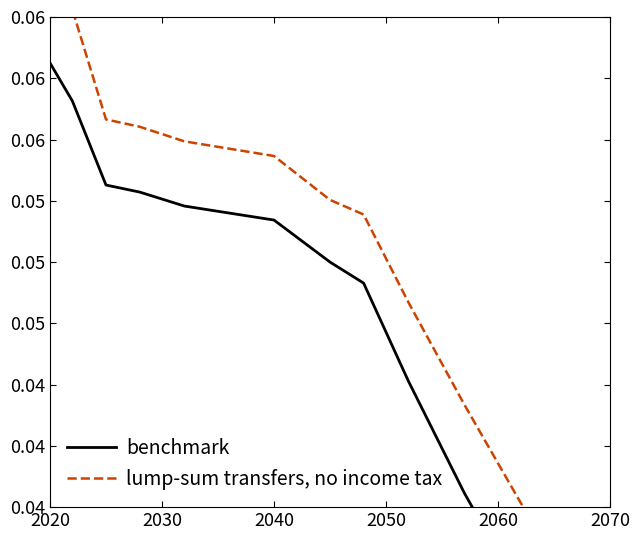

The value of benchmark at 2050 is 0.1. True or false?

False